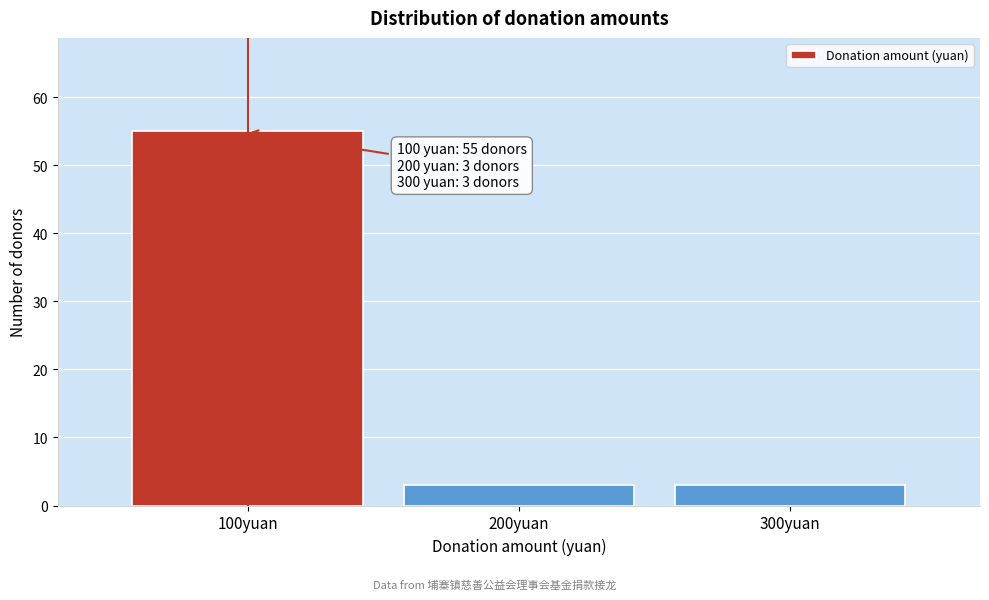

Over which range of the x-axis is the bar tallest?

50 to 150